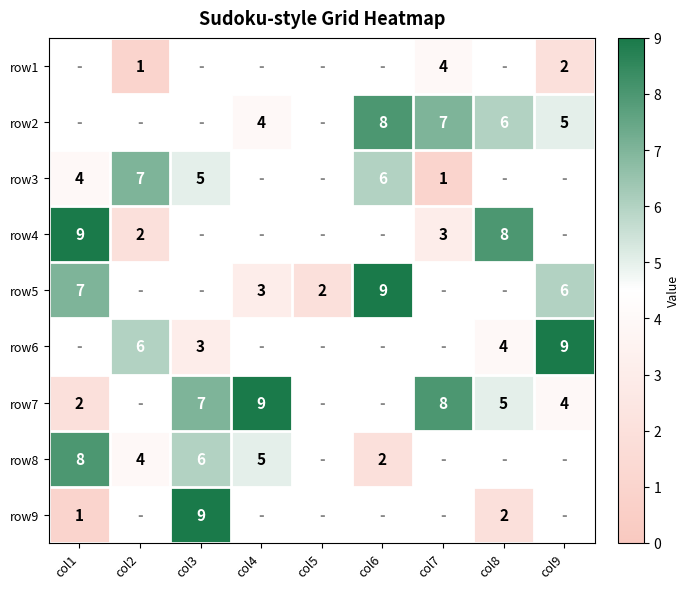

Which has a higher value, col4 or col1?

col1